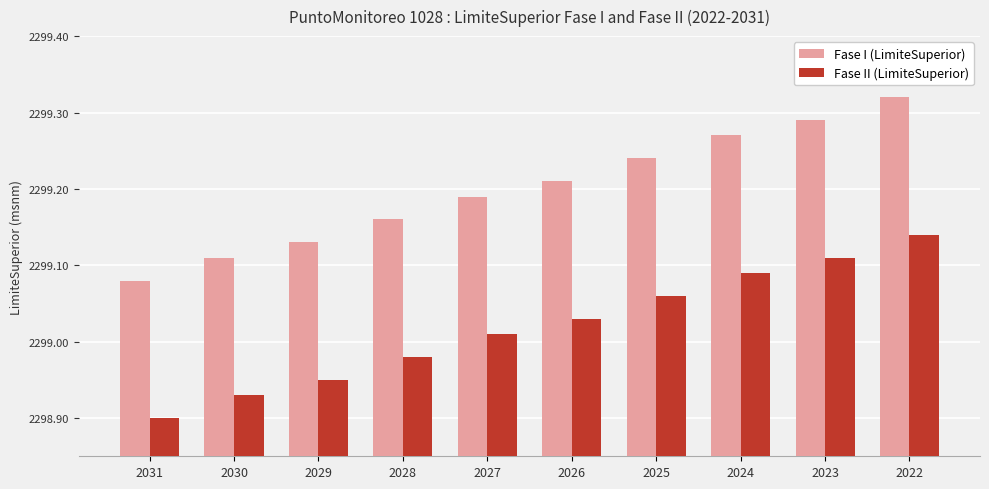

What is the sum of the Fase II (LimiteSuperior) values at 2023 and 2024?

4598.2